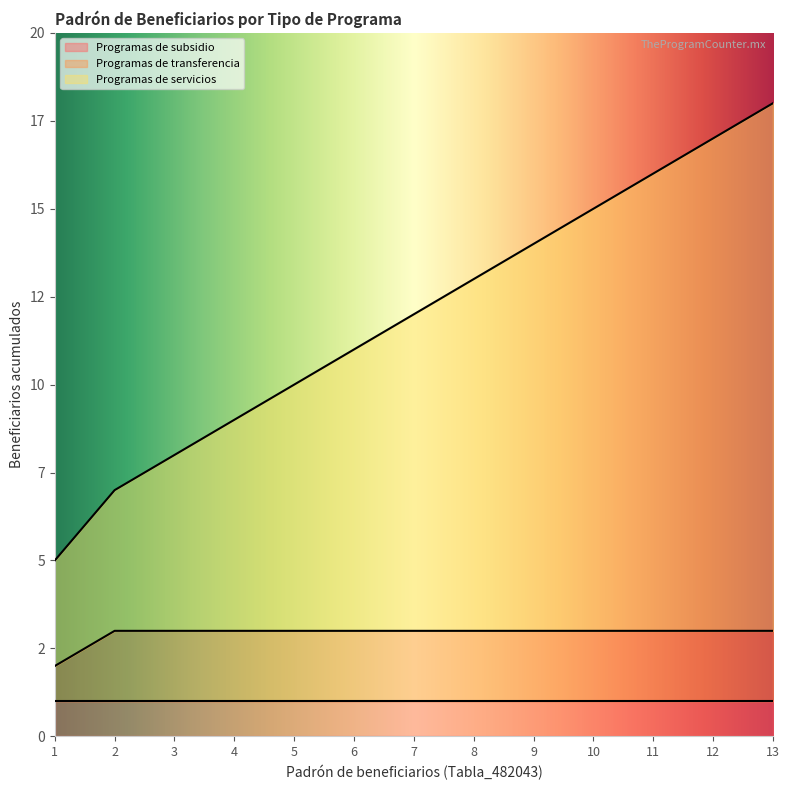

True or false: Programas de transferencia has a value of 3 at 7.

True